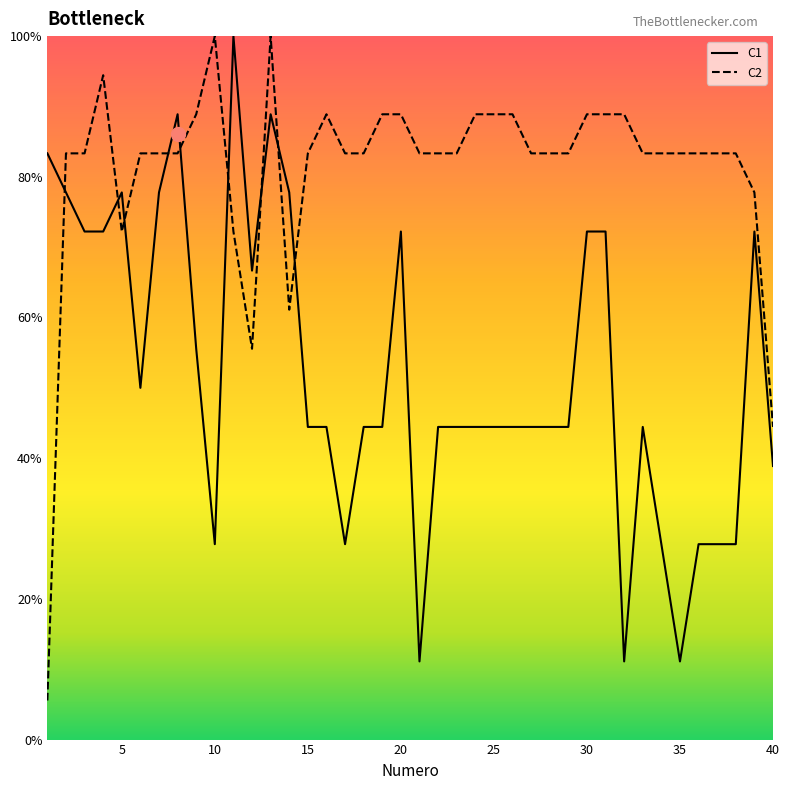

What is the difference between the C1 values at 3 and 6?

22.2